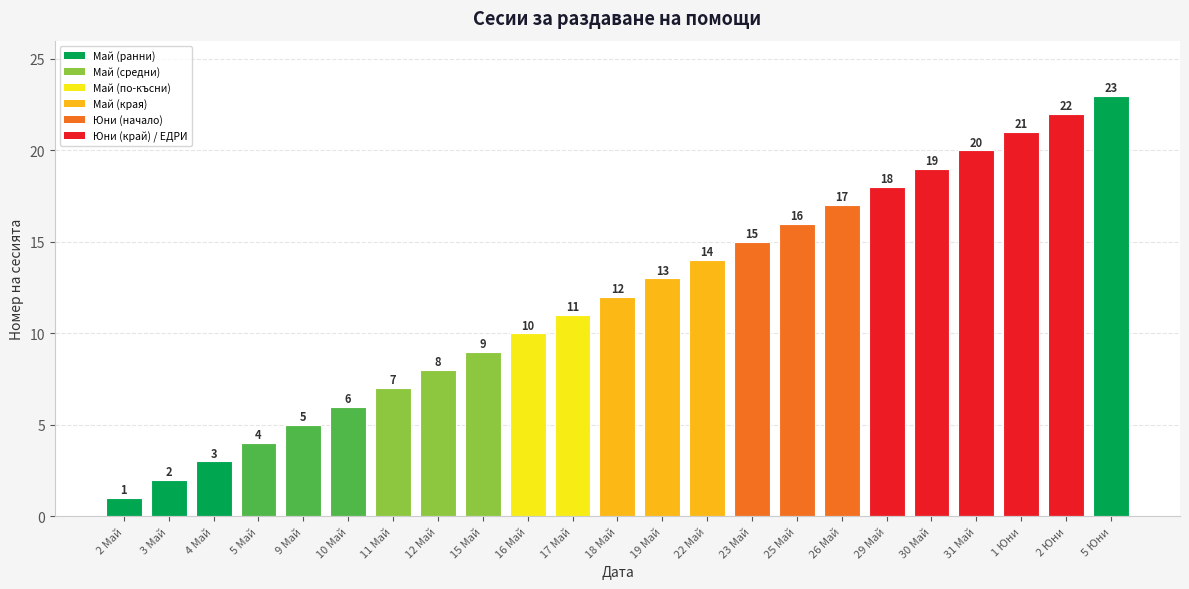

Reading right to left, what are all the values shown in this chart?

5 Юни=23	2 Юни=22	1 Юни=21	31 Май=20	30 Май=19	29 Май=18	26 Май=17	25 Май=16	23 Май=15	22 Май=14	19 Май=13	18 Май=12	17 Май=11	16 Май=10	15 Май=9	12 Май=8	11 Май=7	10 Май=6	9 Май=5	5 Май=4	4 Май=3	3 Май=2	2 Май=1